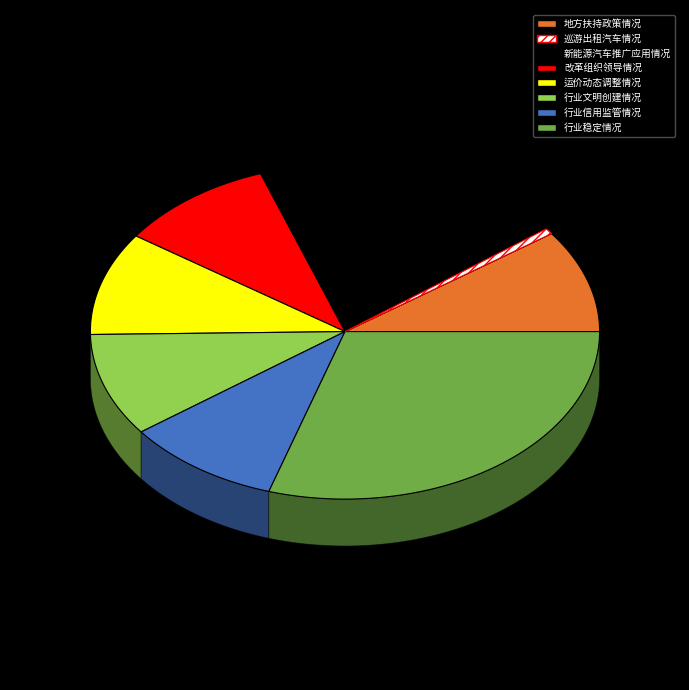

Is the sum of 巡游出租汽车情况 and 地方扶持政策情况 greater than half?

No